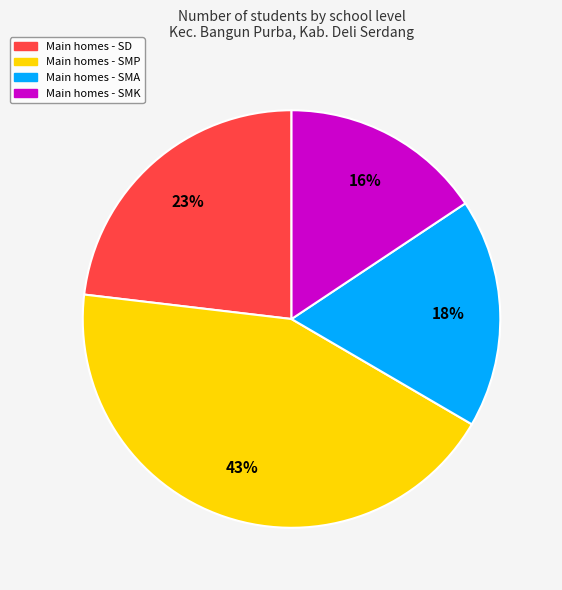

Does any single category account for the majority?

No